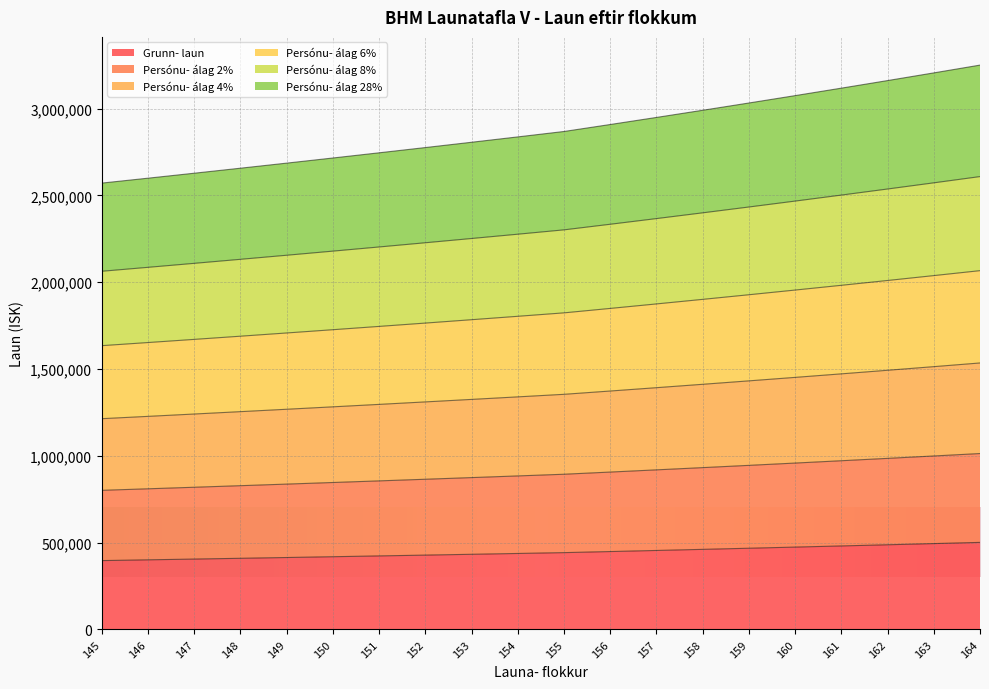

What is the value of the Persónu- álag 2% point at the 10th from the left?

884394